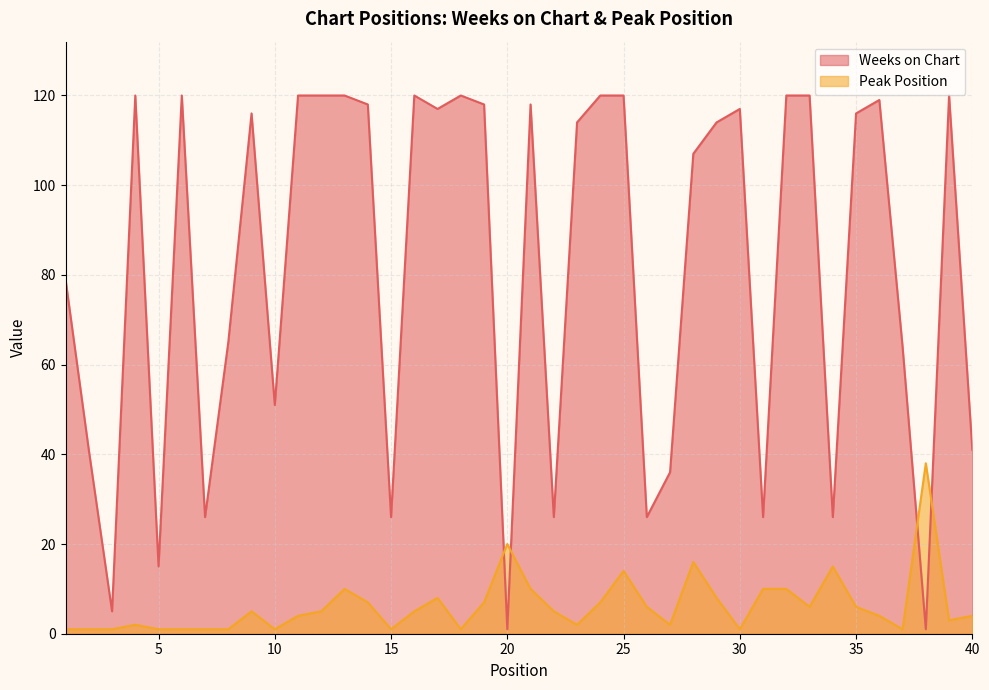

True or false: Weeks on Chart and Peak Position cross at least once.

True